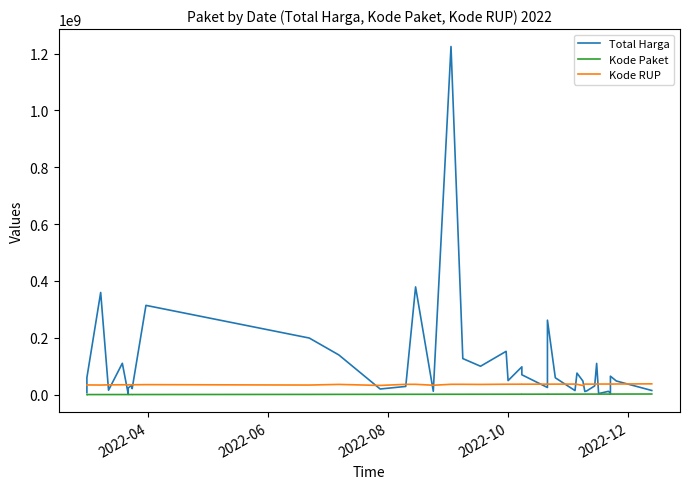

How many values in the Total Harga series exceed 48140000?

19